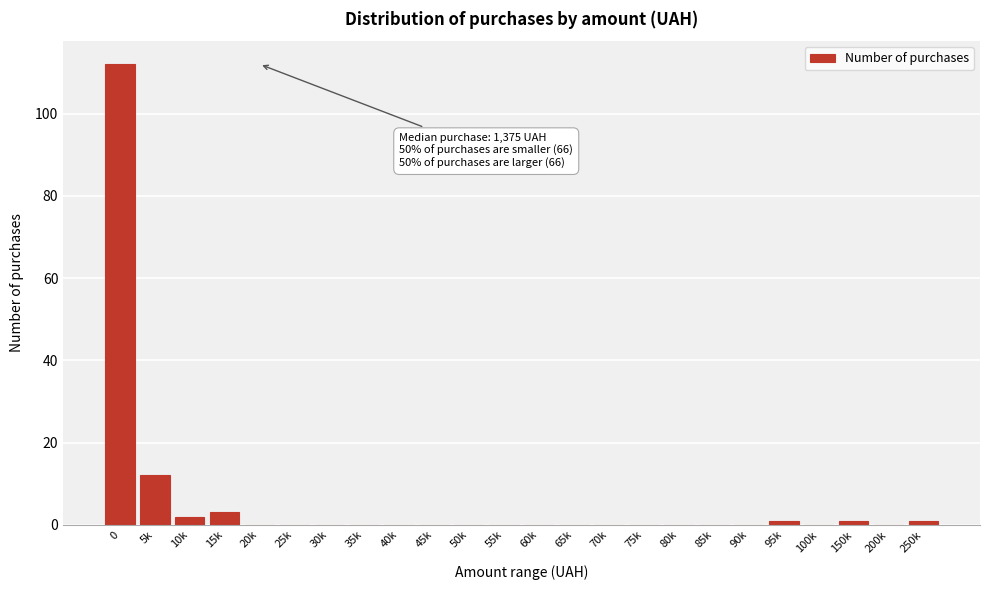

Reading left to right, transcribe all the data shown in this chart.

0=112	5k=12	10k=2	15k=3	20k=0	25k=0	30k=0	35k=0	40k=0	45k=0	50k=0	55k=0	60k=0	65k=0	70k=0	75k=0	80k=0	85k=0	90k=0	95k=1	100k=0	150k=1	200k=0	250k=1